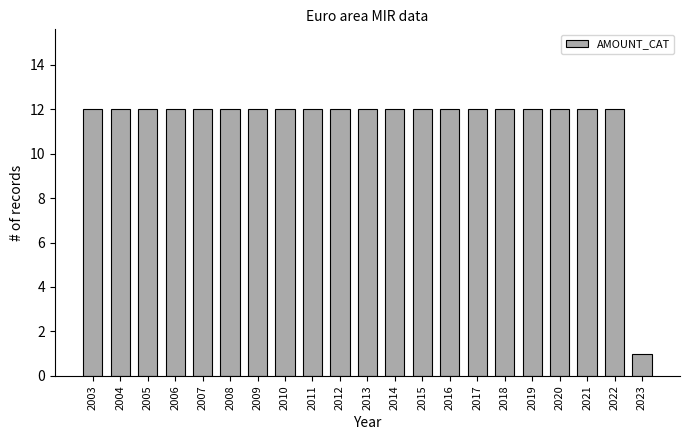

Reading left to right, list all the values displayed in this chart.

12	12	12	12	12	12	12	12	12	12	12	12	12	12	12	12	12	12	12	12	1